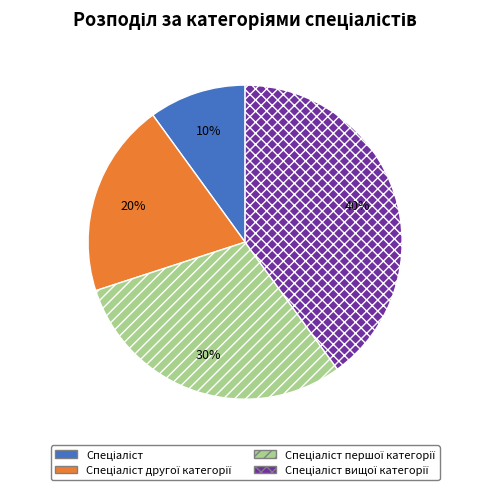

To the nearest percent, what is the difference between the largest and smallest slice percentages?

30%